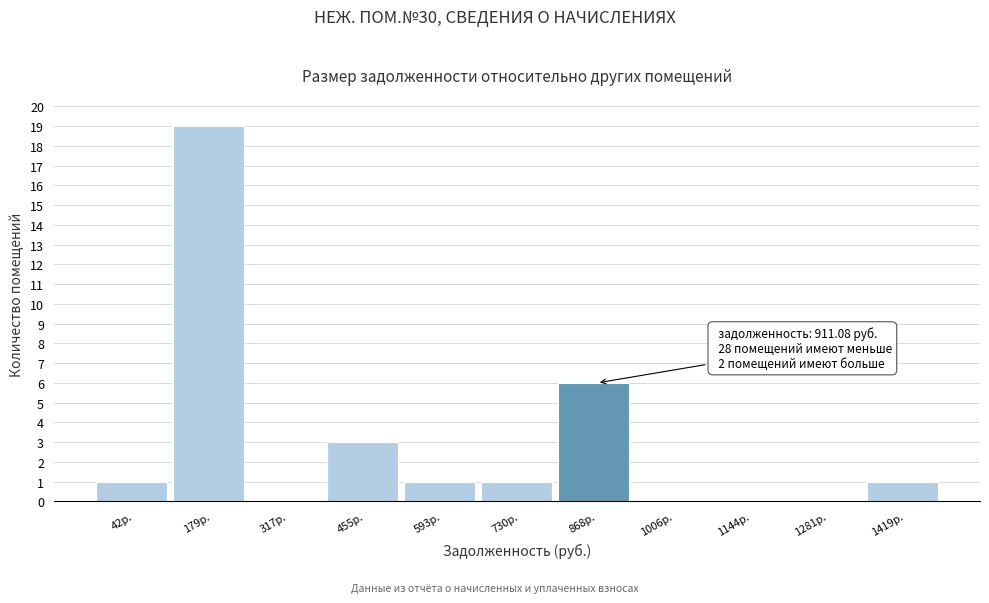

Reading left to right, what are all the values shown in this chart?

42р.=1	179р.=19	317р.=0	455р.=3	593р.=1	730р.=1	868р.=6	1006р.=0	1144р.=0	1281р.=0	1419р.=1